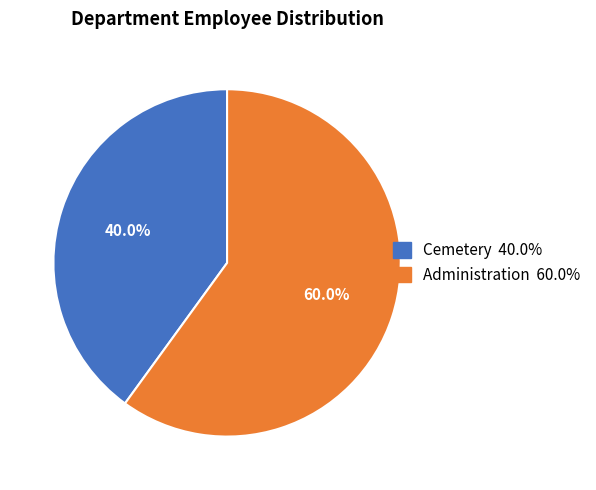

Does Administration account for over 50% of the chart?

Yes